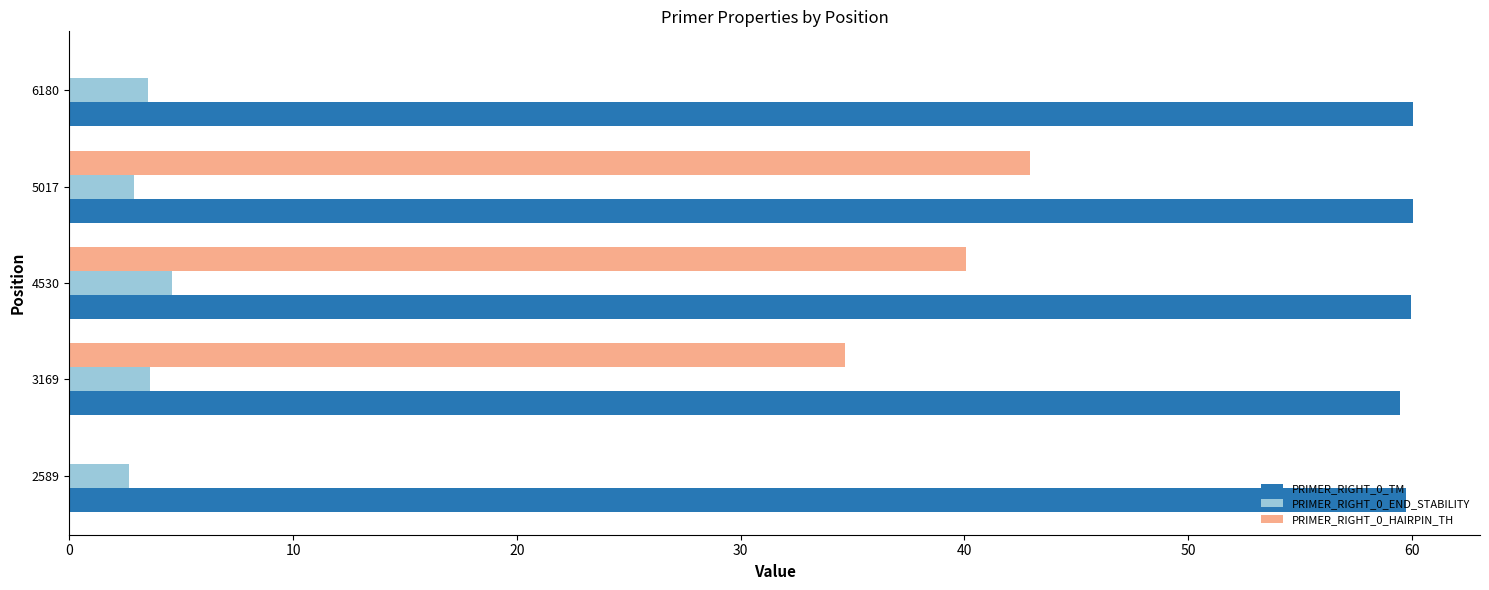

At which label is PRIMER_RIGHT_0_HAIRPIN_TH closest to 21?

3169